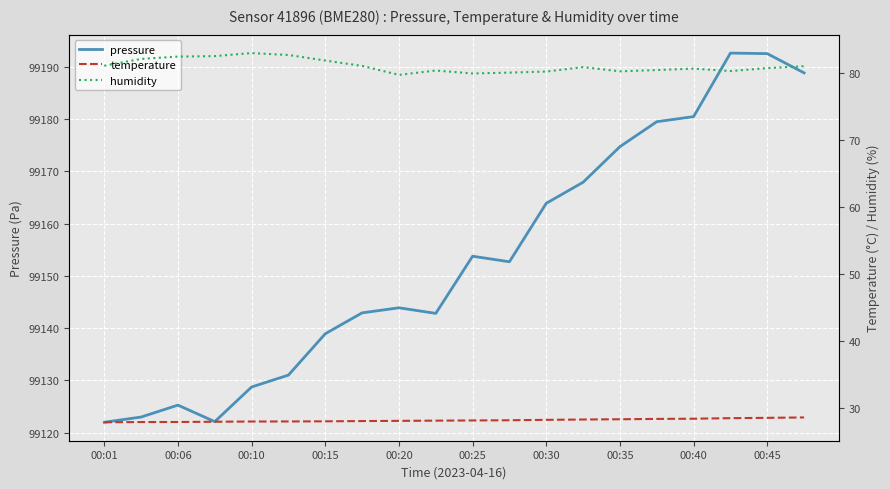

What is the maximum value for pressure?

99192.6